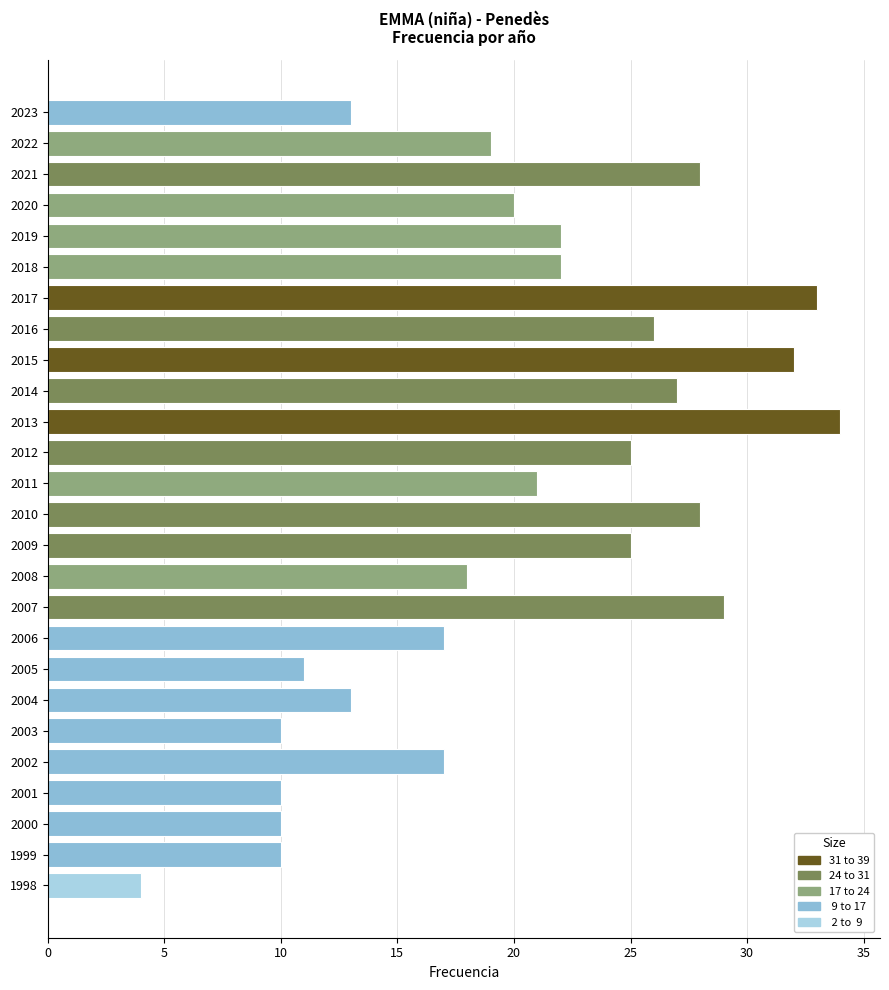

Reading bottom to top, what are all the values shown in this chart?

4	10	10	10	17	10	13	11	17	29	18	25	28	21	25	34	27	32	26	33	22	22	20	28	19	13